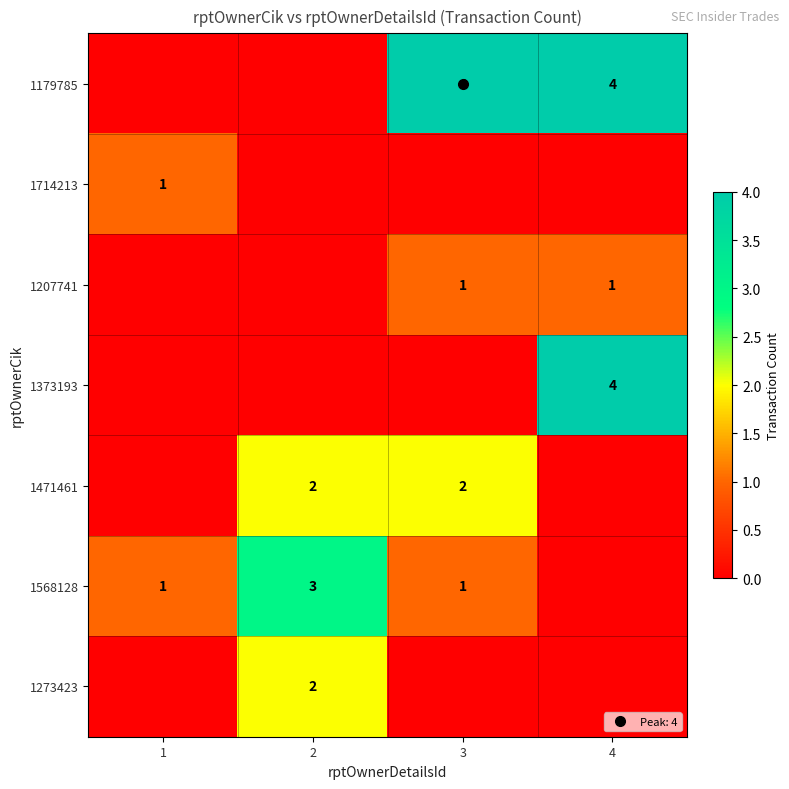

Rank the categories by 1273423 value from highest to lowest.

2, 1, 3, 4